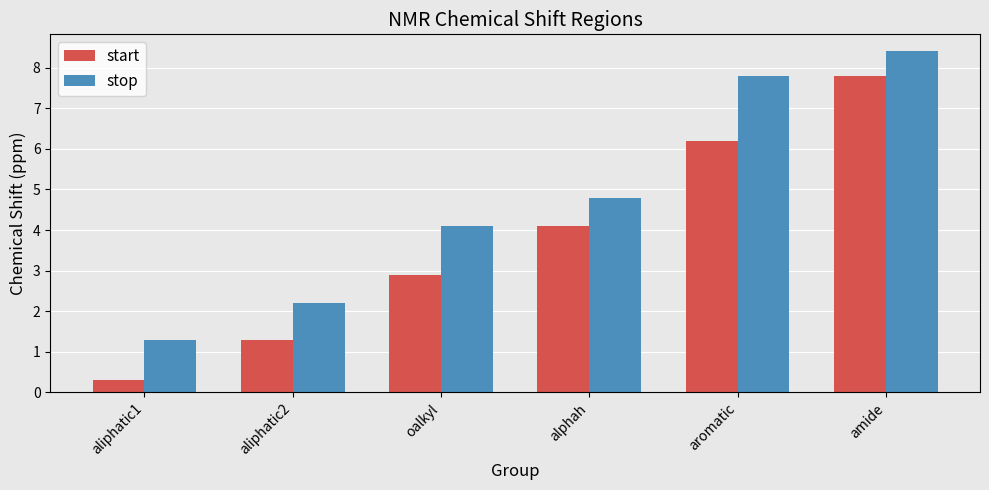

Reading right to left, transcribe all the data shown in this chart.

start: amide=7.8	aromatic=6.2	alphah=4.1	oalkyl=2.9	aliphatic2=1.3	aliphatic1=0.3
stop: amide=8.4	aromatic=7.8	alphah=4.8	oalkyl=4.1	aliphatic2=2.2	aliphatic1=1.3